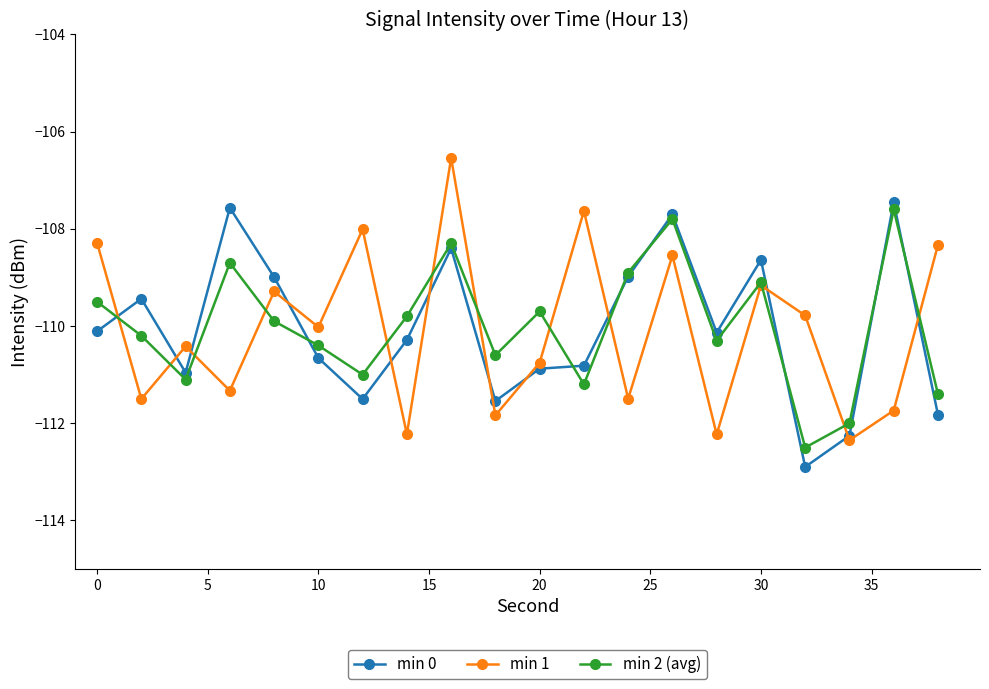

What is the value of the min 2 (avg) point at the 2nd from the left?

-110.2